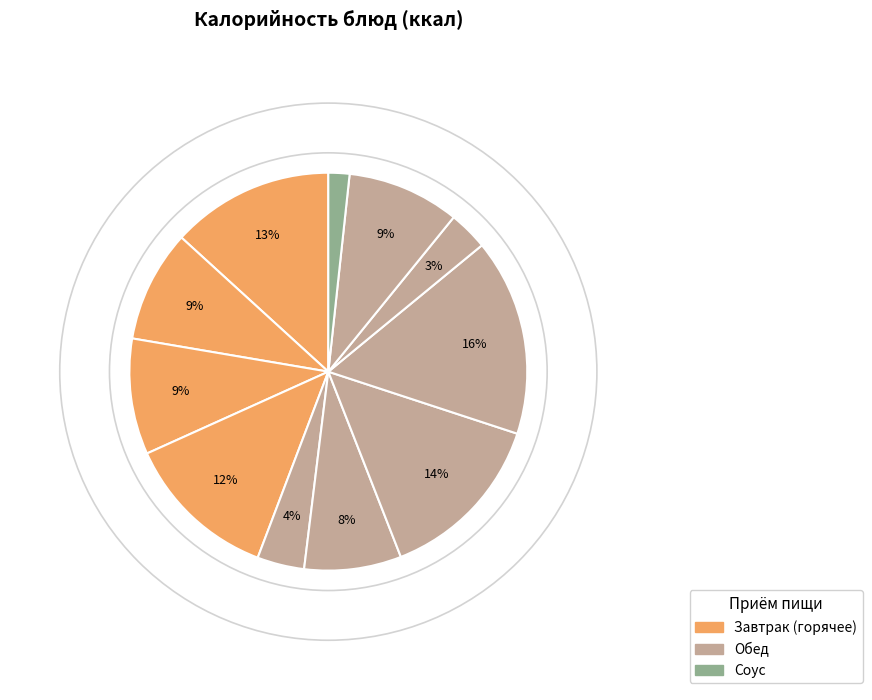

How many slices are in this pie chart?

11